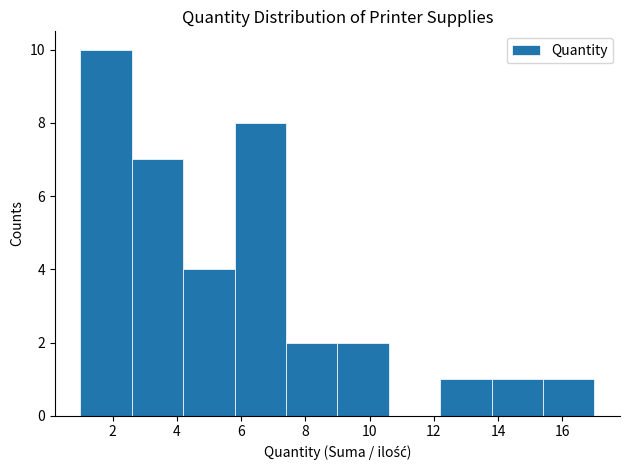

Reading left to right, list every bar in this chart as the range it spans on the x-axis followed by its height. The values are not printed on the chart, so give them approximately, as read against the axis.

1.0 to 2.6: 10
2.6 to 4.2: 7
4.2 to 5.8: 4
5.8 to 7.4: 8
7.4 to 9.0: 2
9.0 to 10.6: 2
10.6 to 12.2: 0
12.2 to 13.8: 1
13.8 to 15.4: 1
15.4 to 17.0: 1